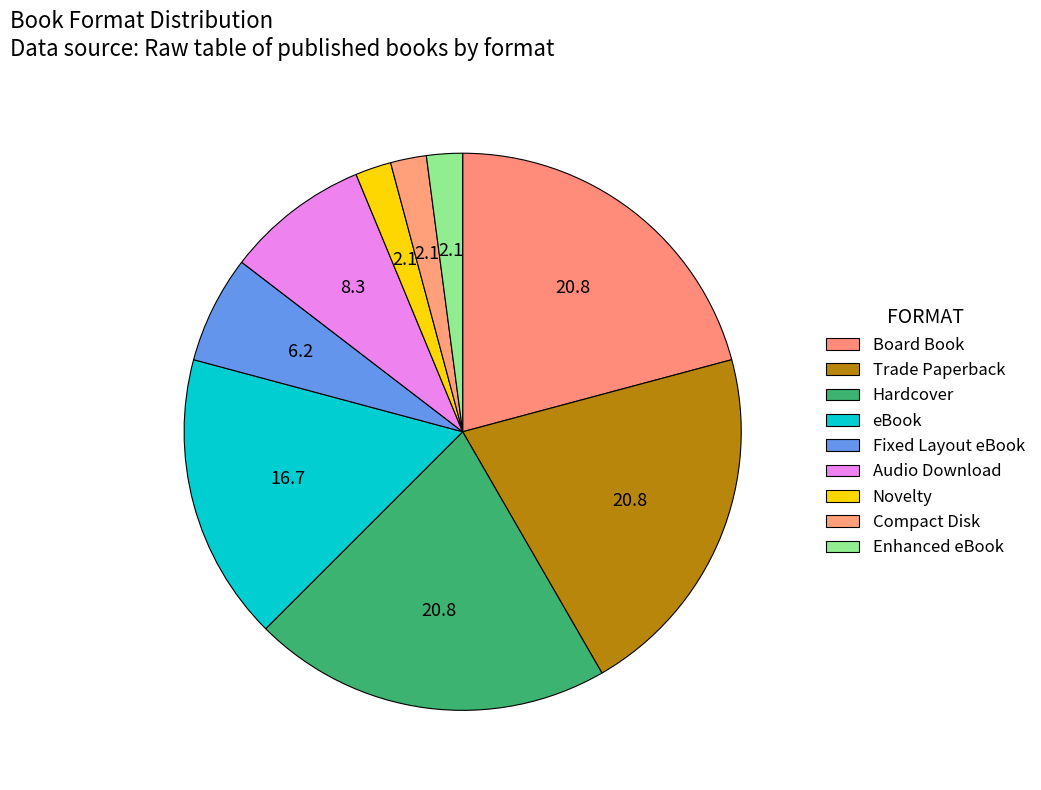

Which category has the biggest portion of the pie?

Board Book